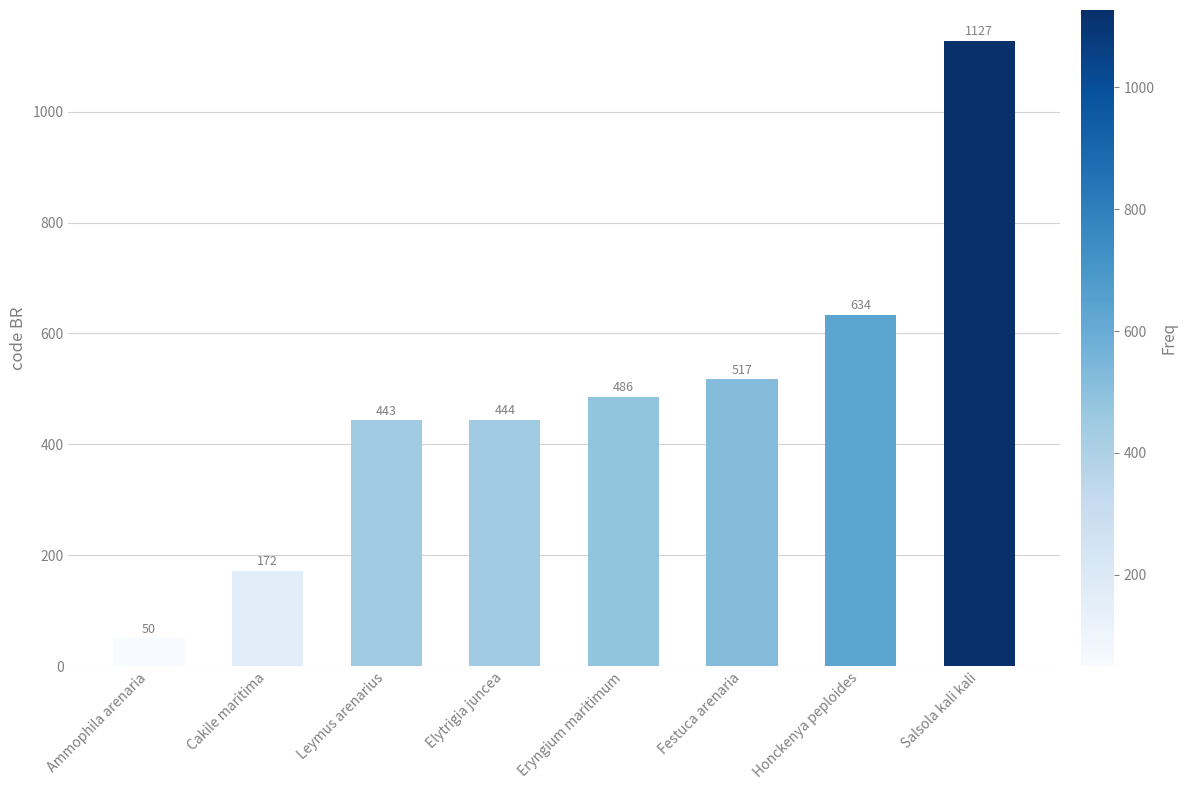

What is the difference between the maximum and minimum values?

1077